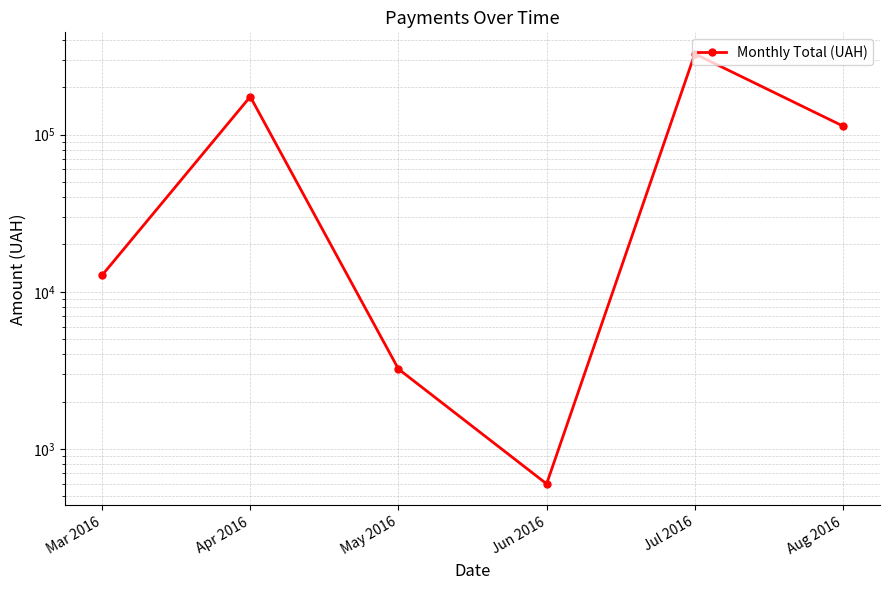

What is the label of the 3rd point from the left?

May 2016